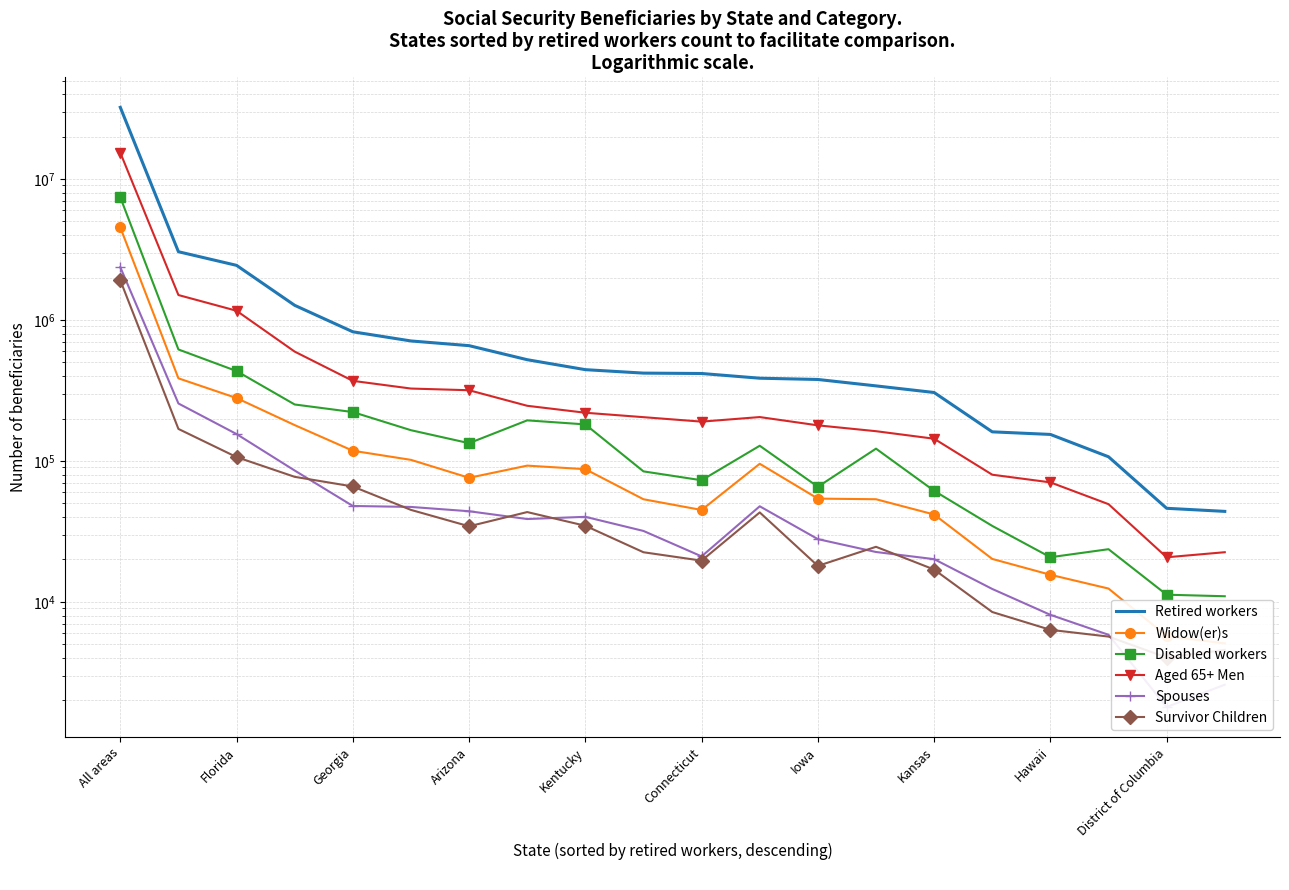

Which series has the largest total across all categories?

Retired workers